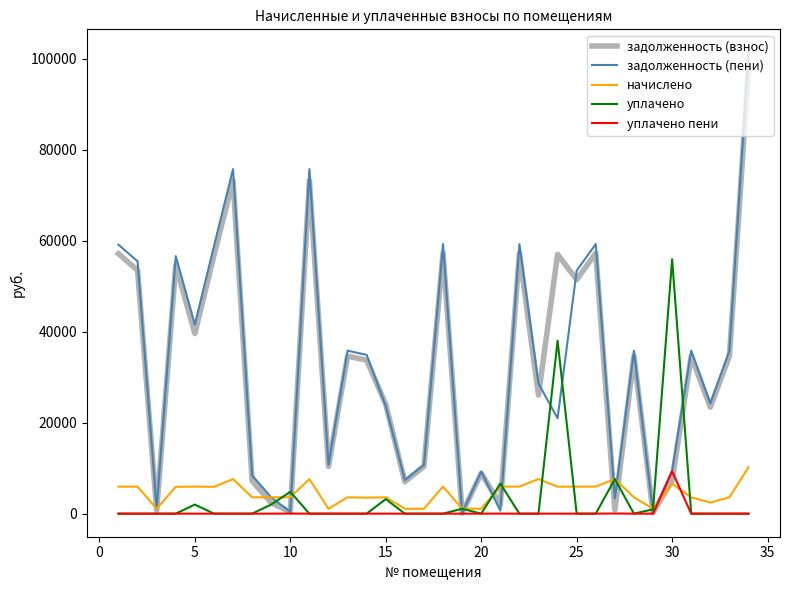

What is the maximum value for уплачено пени?

9301.2